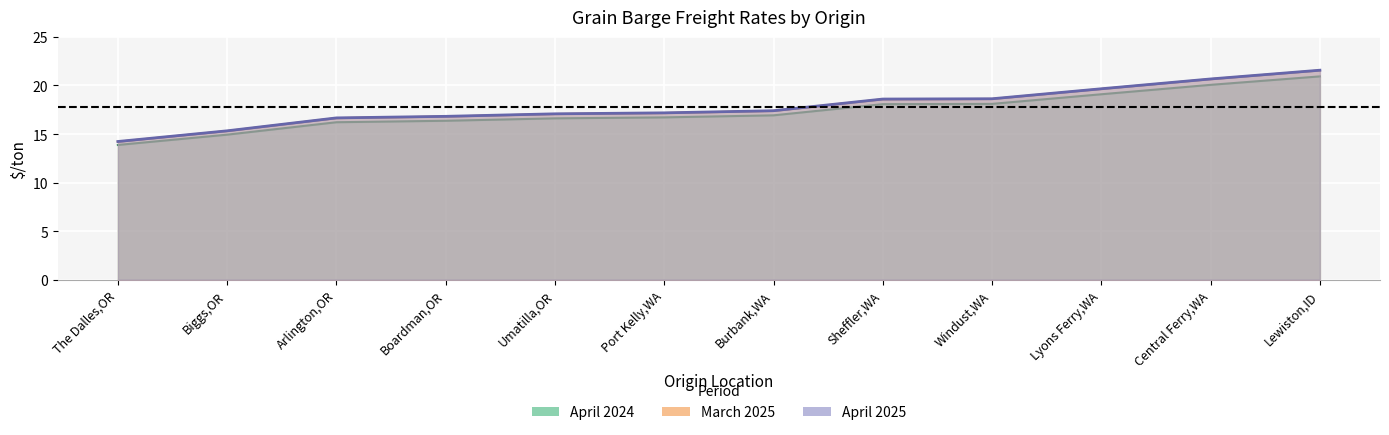

True or false: April 2025 and March 2025 cross at least once.

False